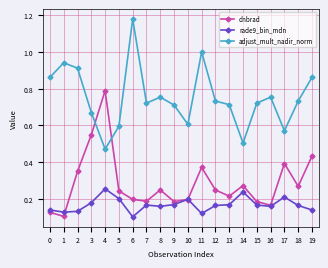

How many lines are shown in the chart?

3